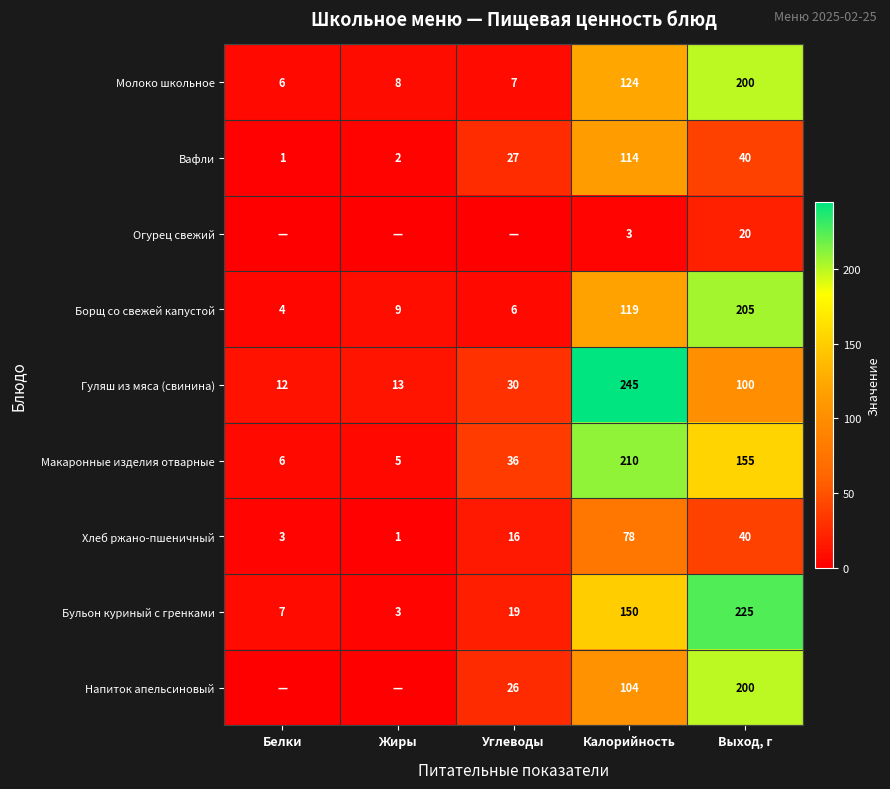

The Хлеб ржано-пшеничный series shows 47 at Калорийность. True or false?

False